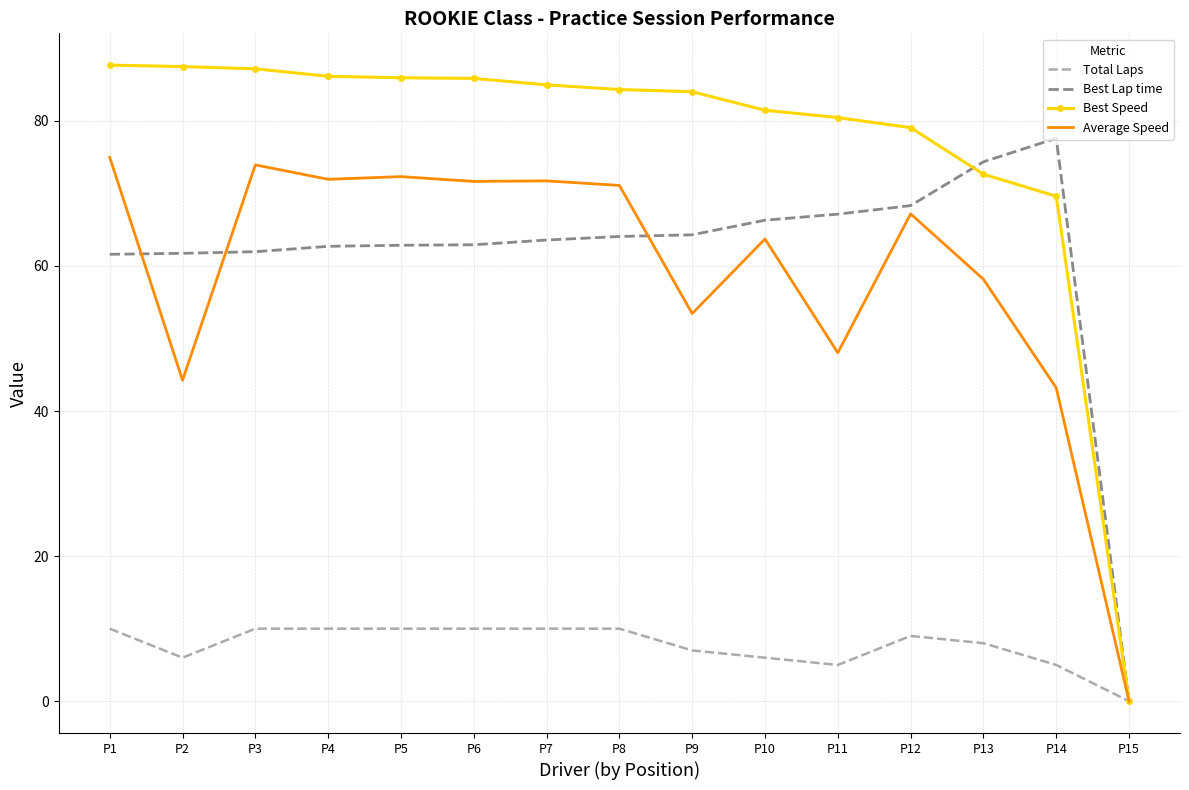

What value does the Best Speed series have at P10?

81.5